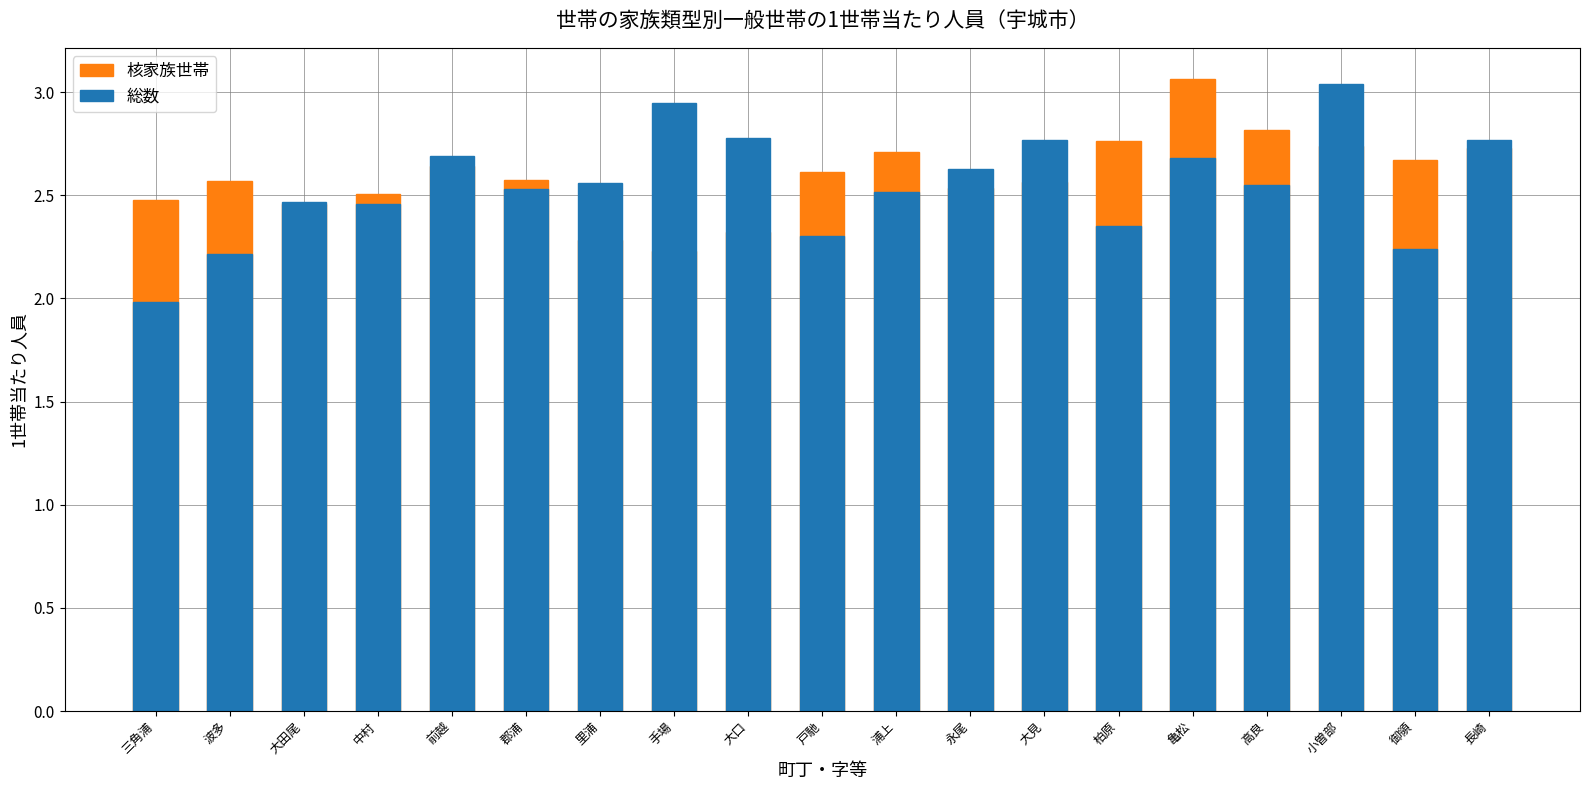

At which label is 核家族世帯 closest to 2?

手場